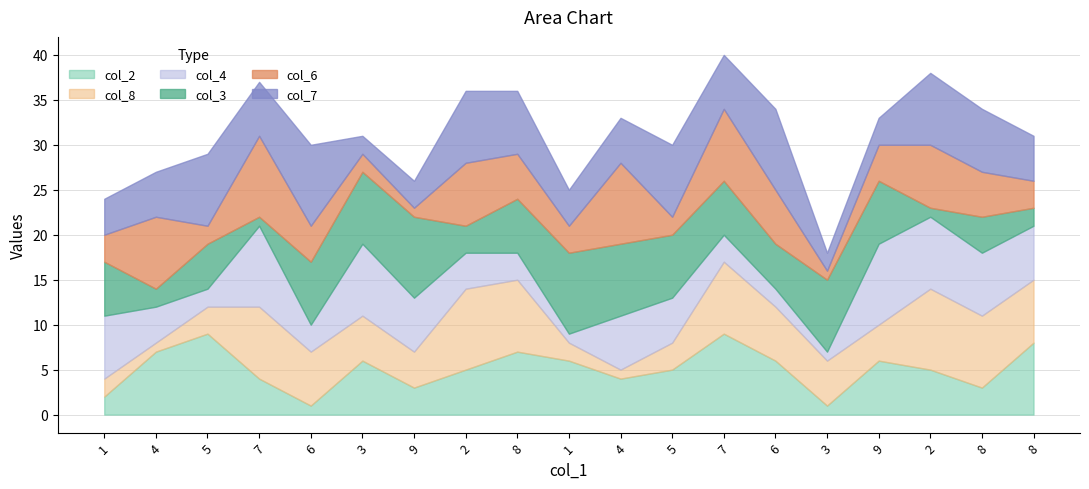

Between which two adjacent categories do col_6 and col_7 first intersect?

1 and 4